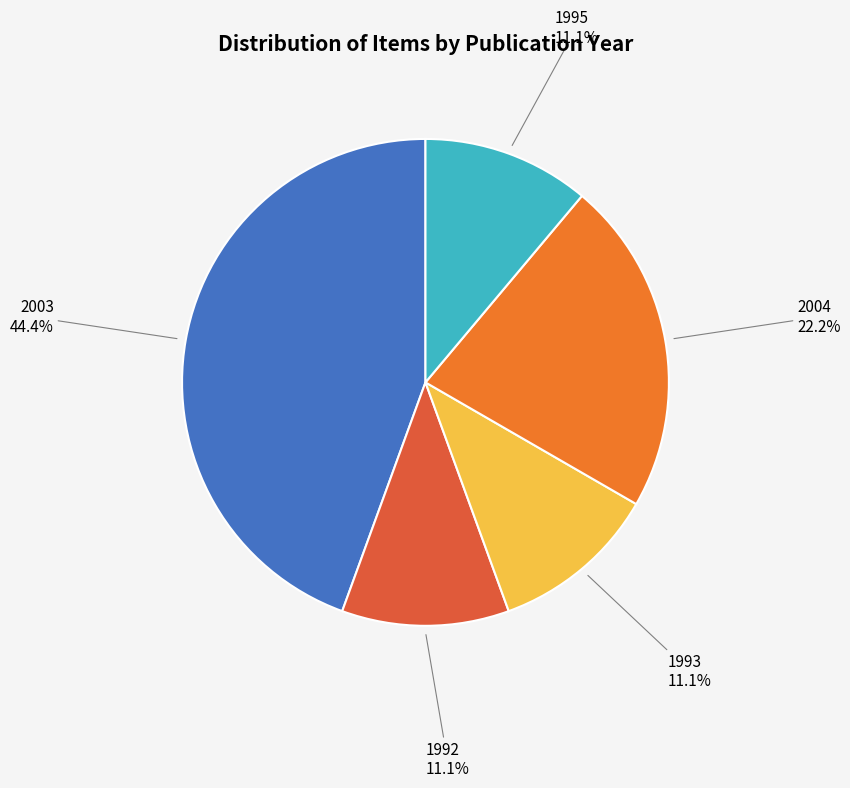

Approximately how many times larger is the value at 2003 compared to 2004?

2.0